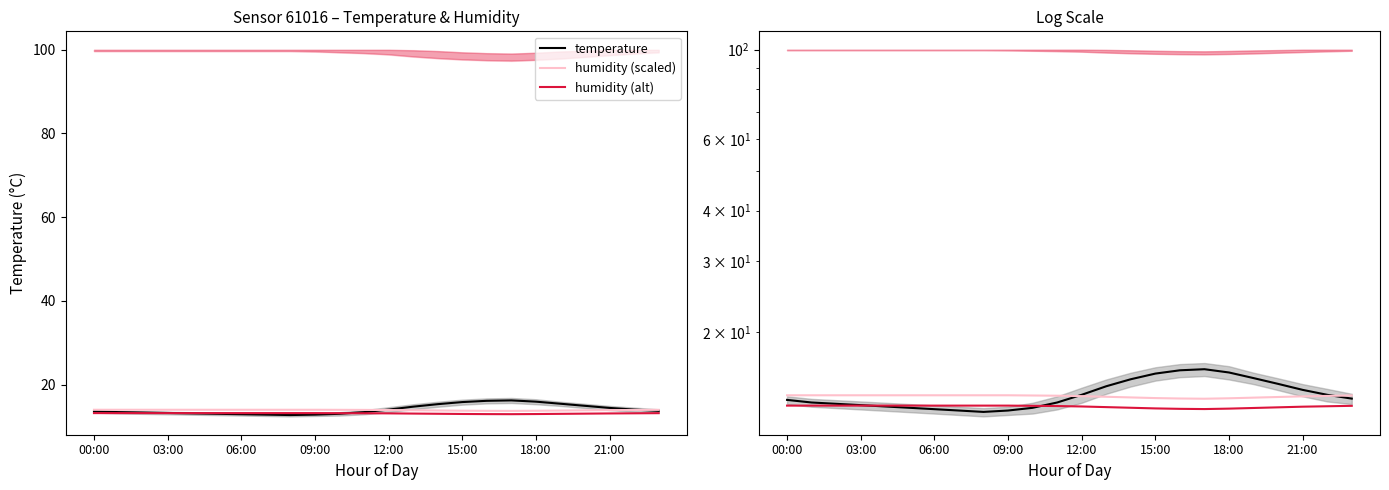

What is the sum of all humidity (alt) values?

314.7